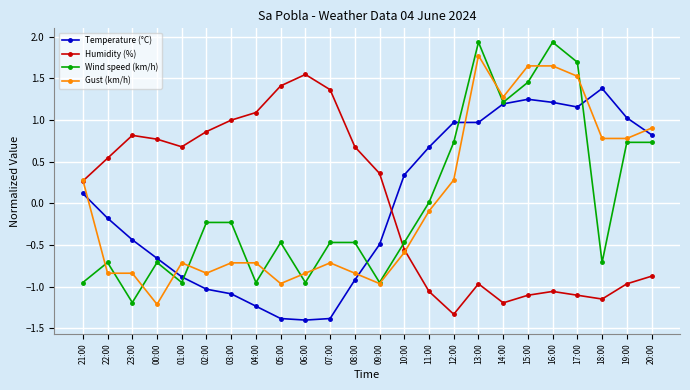

How many distinct data groups are displayed?

4